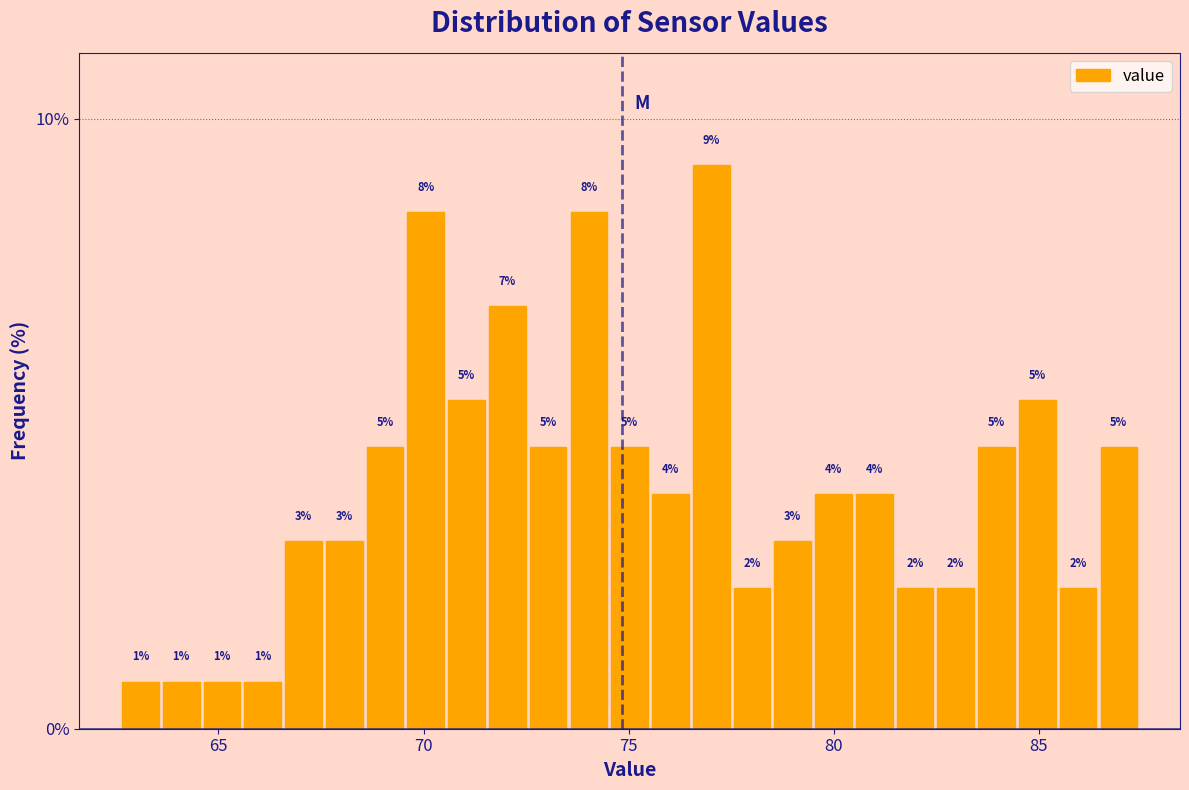

Read against the x-axis, roughly where is the centre of the tallest bar?

77.0